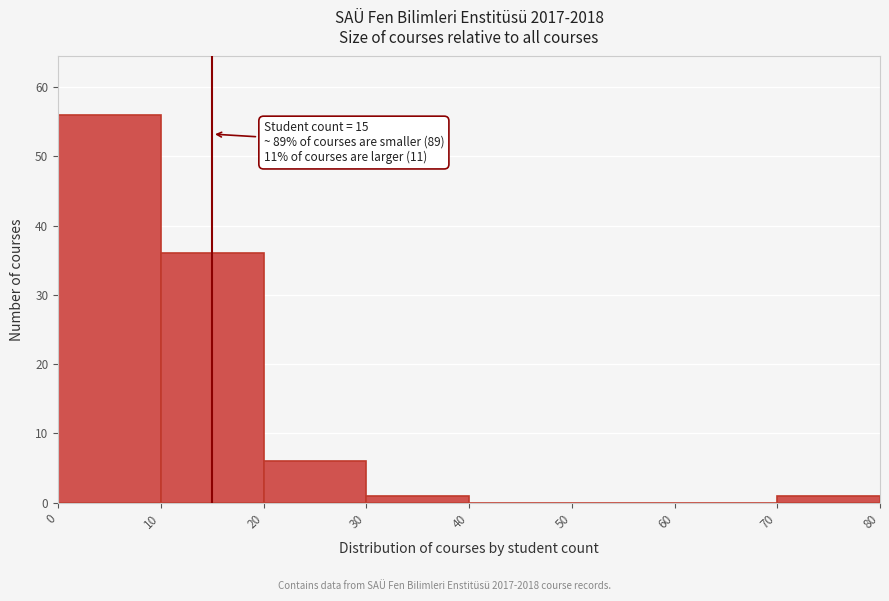

Which range on the x-axis has the tallest bar?

0 to 10